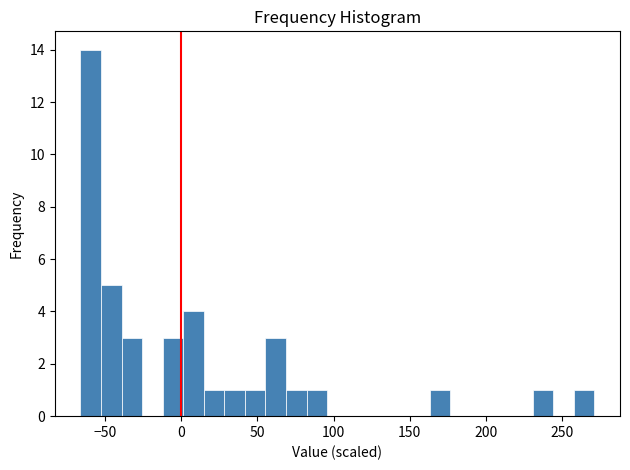

Around what value on the x-axis is the tallest bar? Give the approximate position of its centre, as read against the axis.

-60